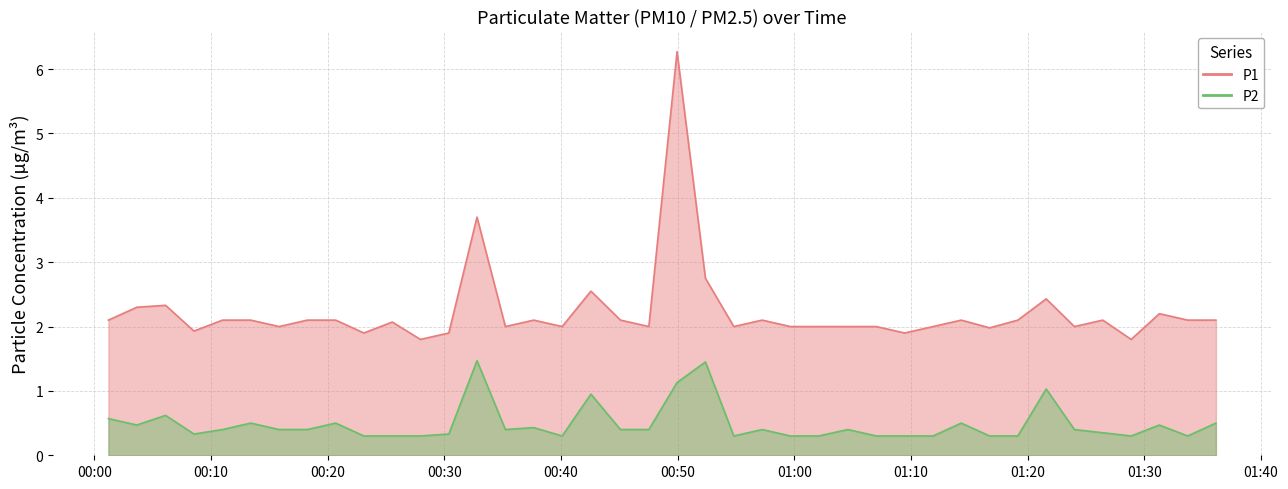

Does the chart have visible grid lines?

Yes